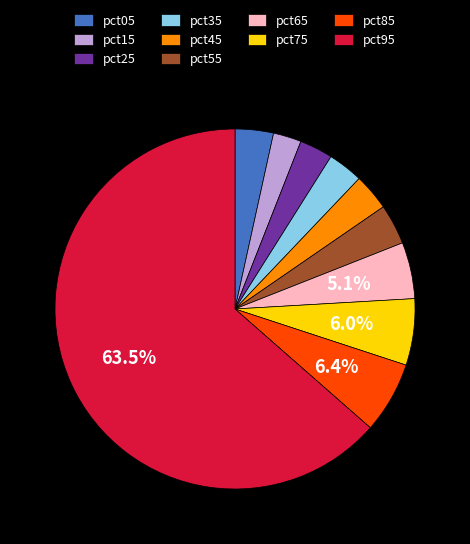

How many slices are in this pie chart?

10